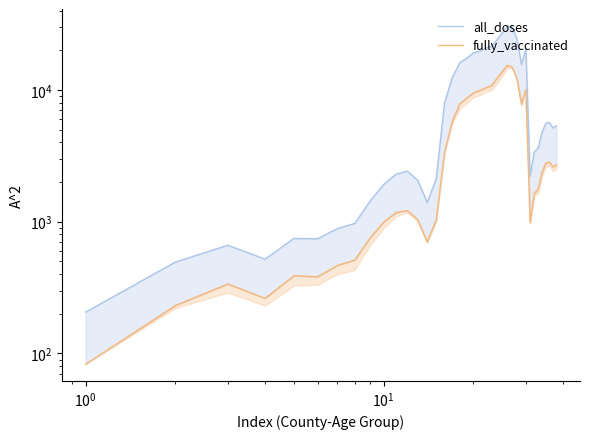

Is it true that fully_vaccinated equals 148 at $\mathdefault{10^{-1}}$?

False